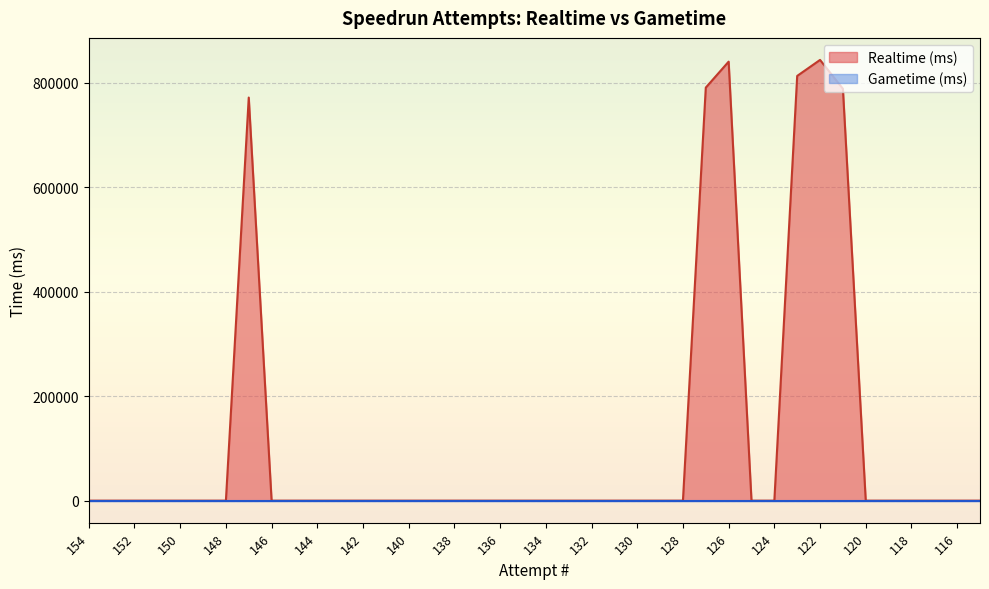

True or false: Gametime (ms) and Realtime (ms) intersect in this chart.

False